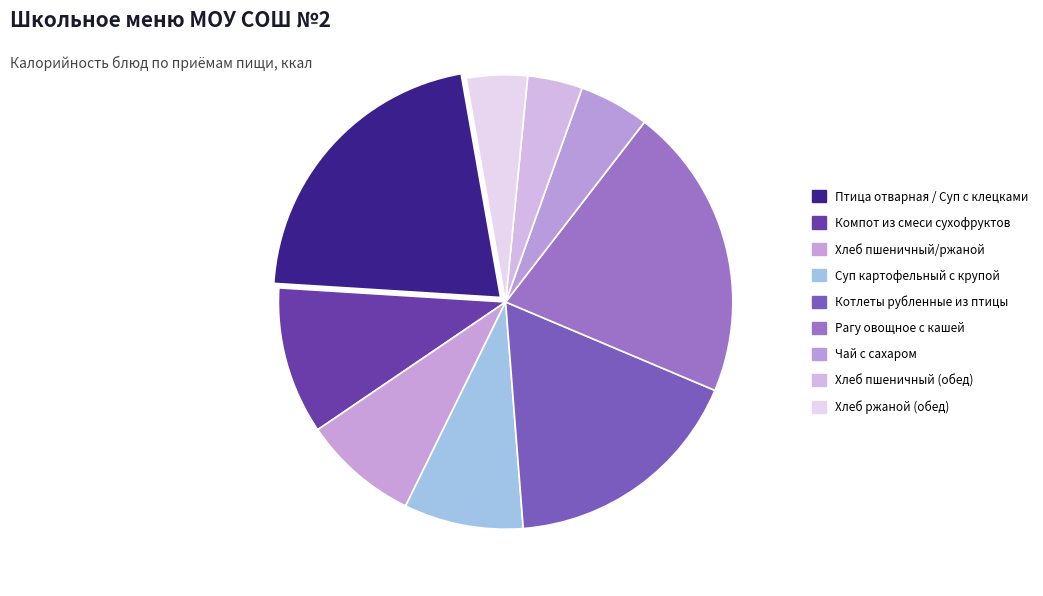

How many slices are in this pie chart?

9